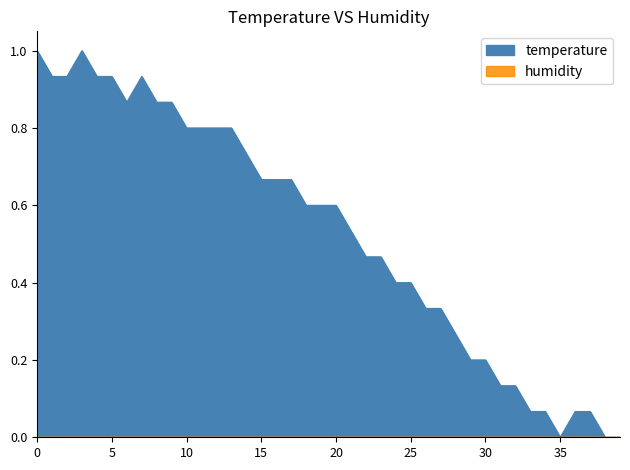

How many points are higher than both their immediate neighbors (excluding endpoints)?

2